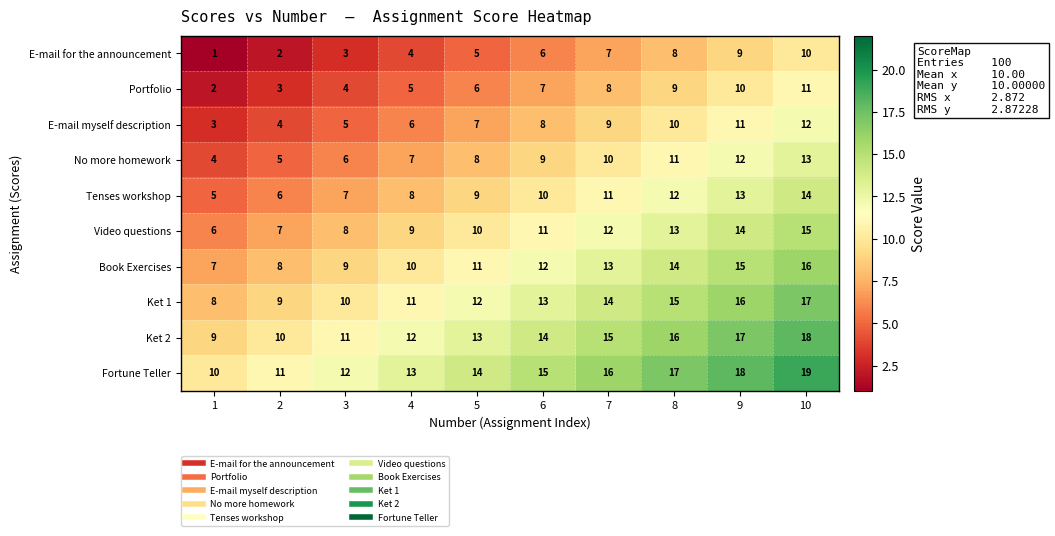

Where is E-mail myself description nearest to the value 7?

5